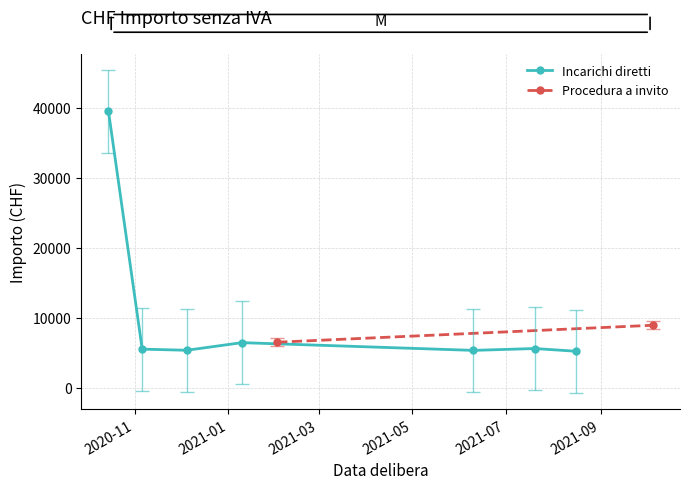

True or false: Incarichi diretti has more than 2 interior local peaks.

False